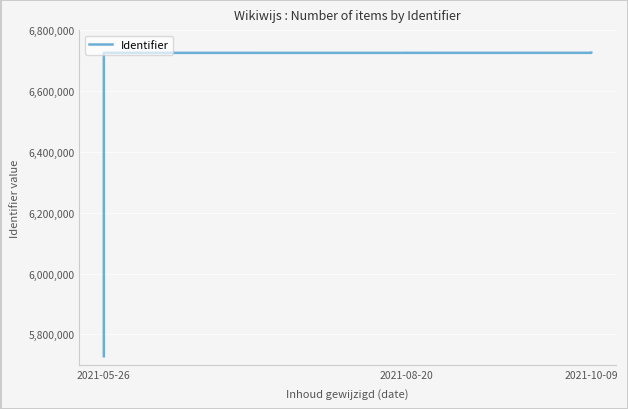

True or false: the data shows 4509695 at 2021-08-20.

False